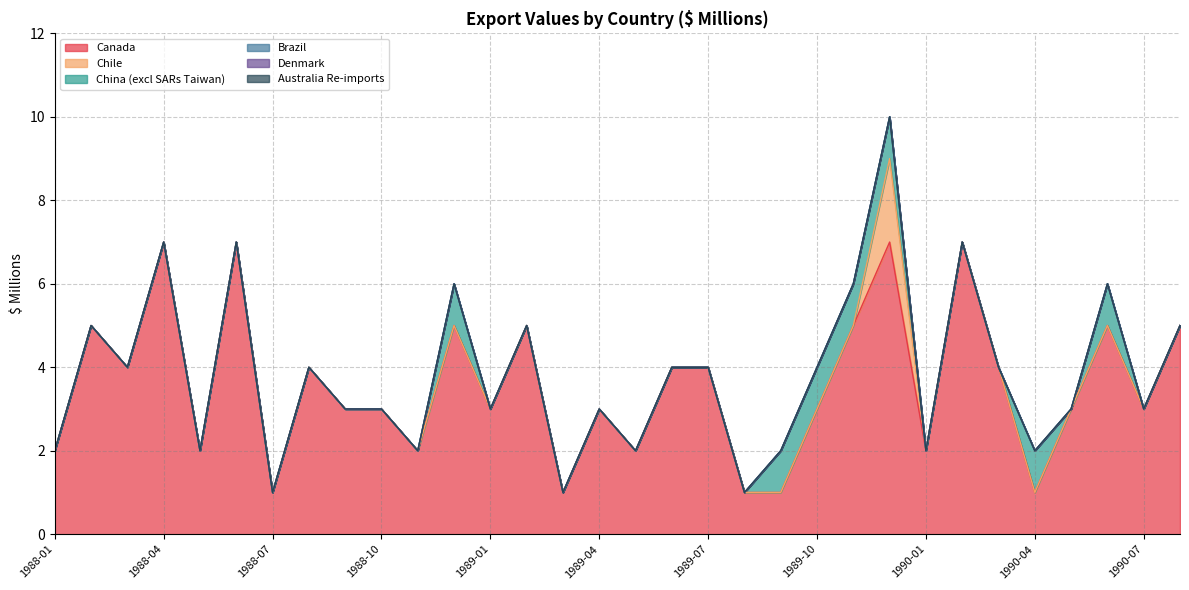

Which series has the largest range (max minus min)?

Canada